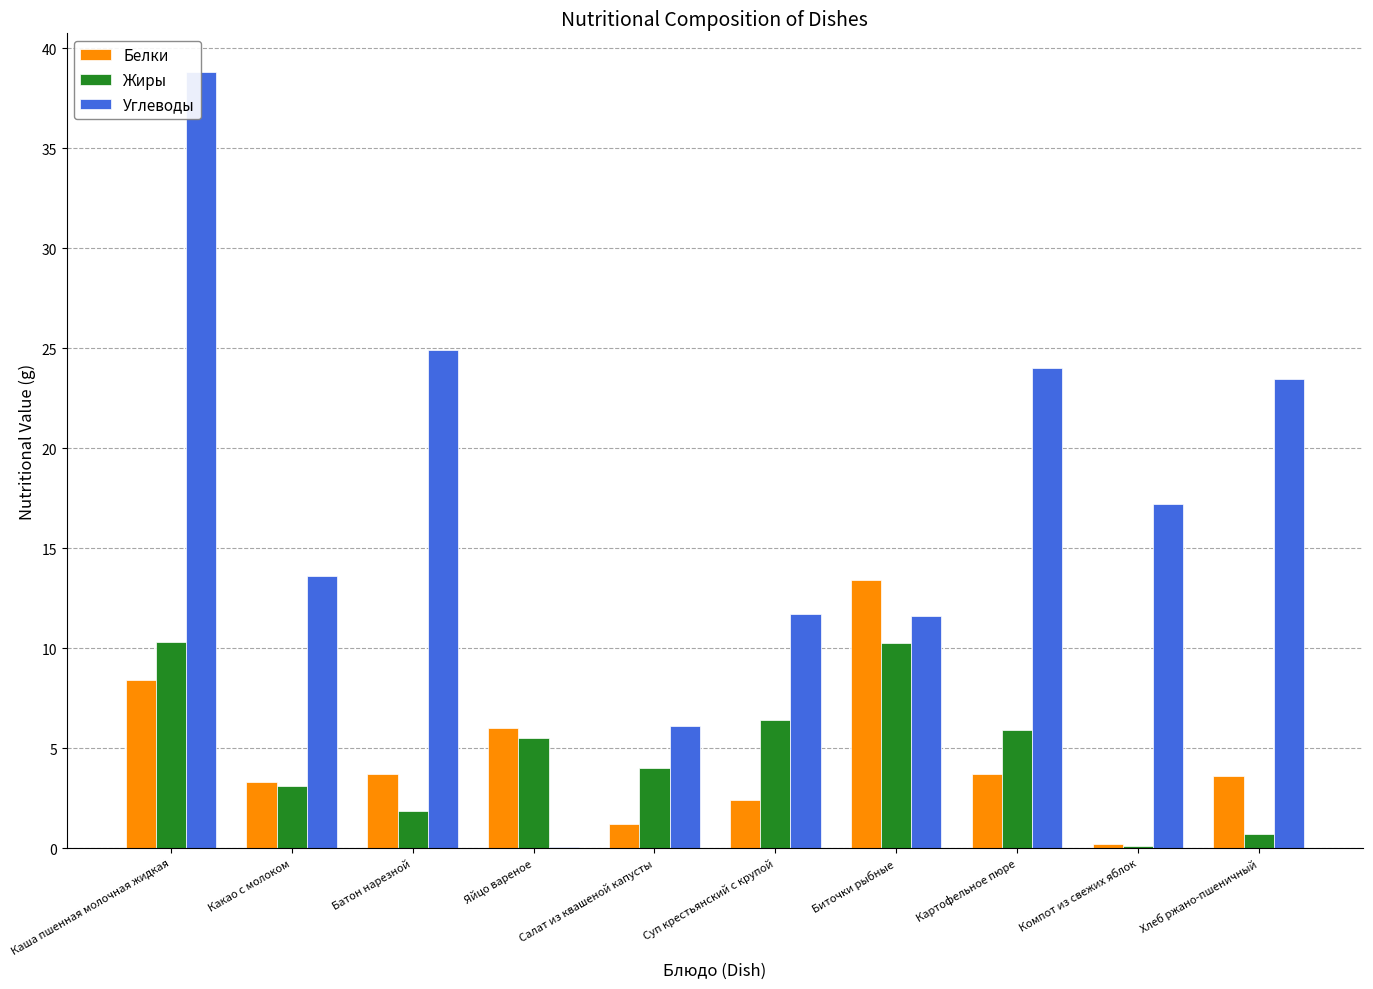

How many data points in Белки are above 3?

7